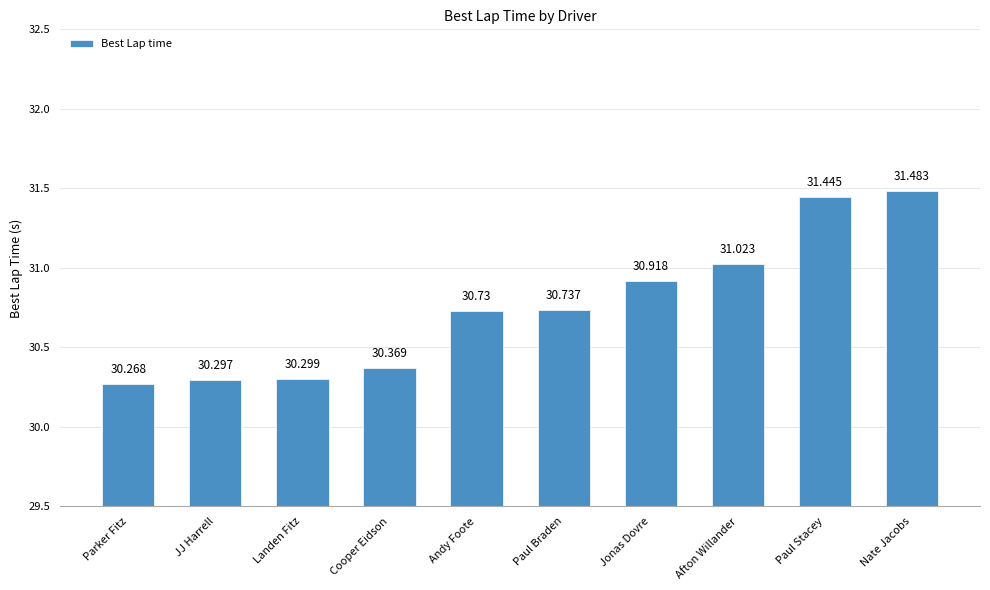

The chart shows a value of 14.9 at Parker Fitz. True or false?

False